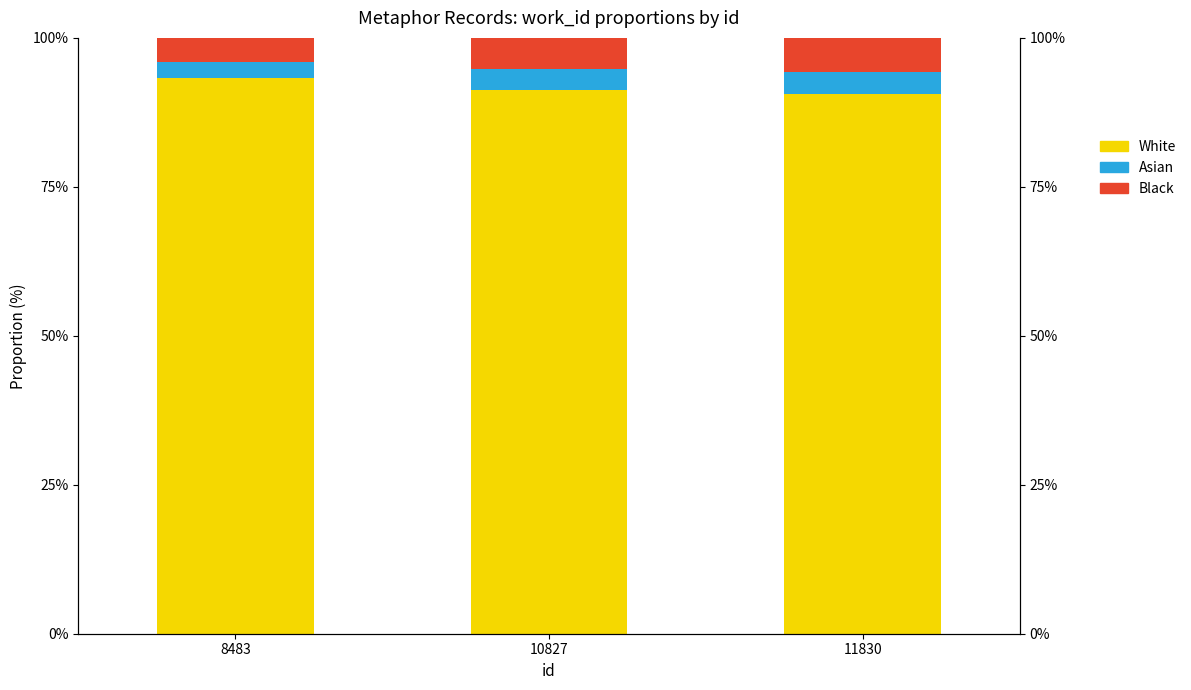

List the series in order of their peak value, lowest first.

work_id (Asian), work_id (Black), work_id (White)